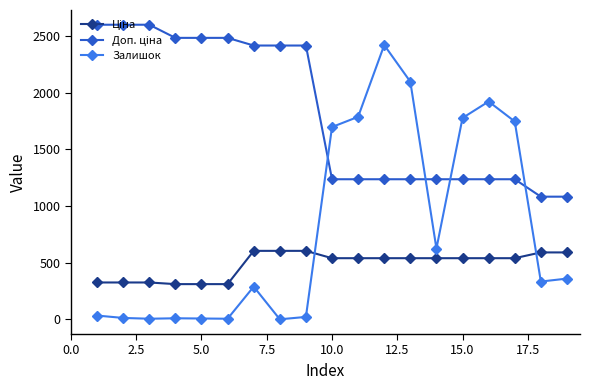

Which series has the largest range (max minus min)?

Залишок